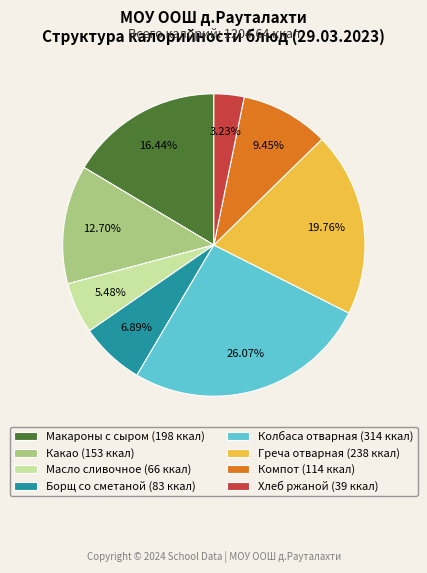

Is there a majority slice in this chart?

No